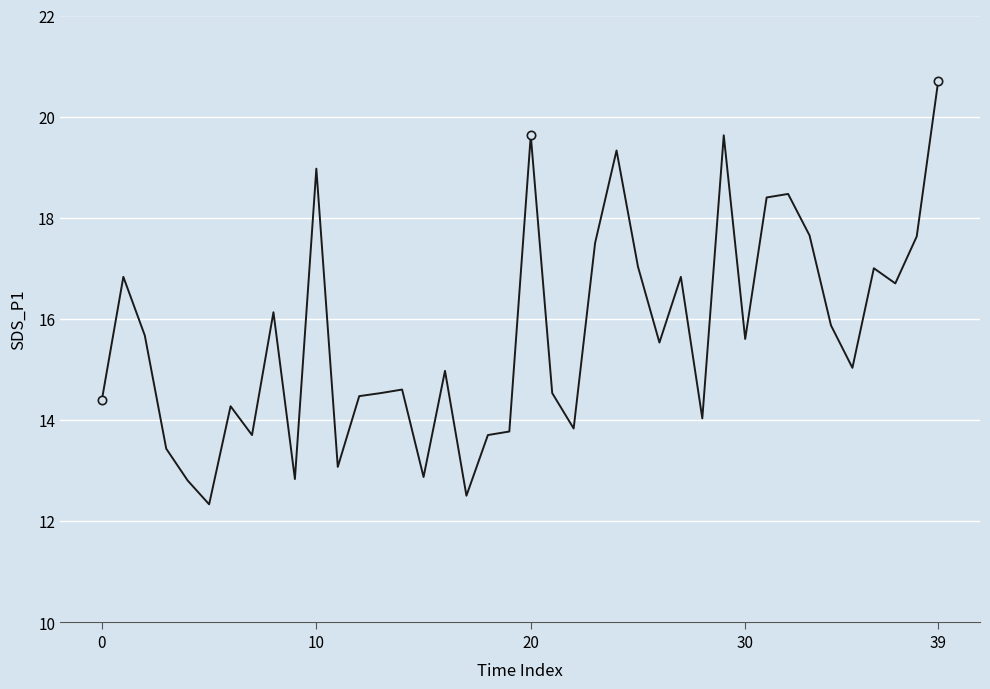

What is the greatest value displayed?

20.7